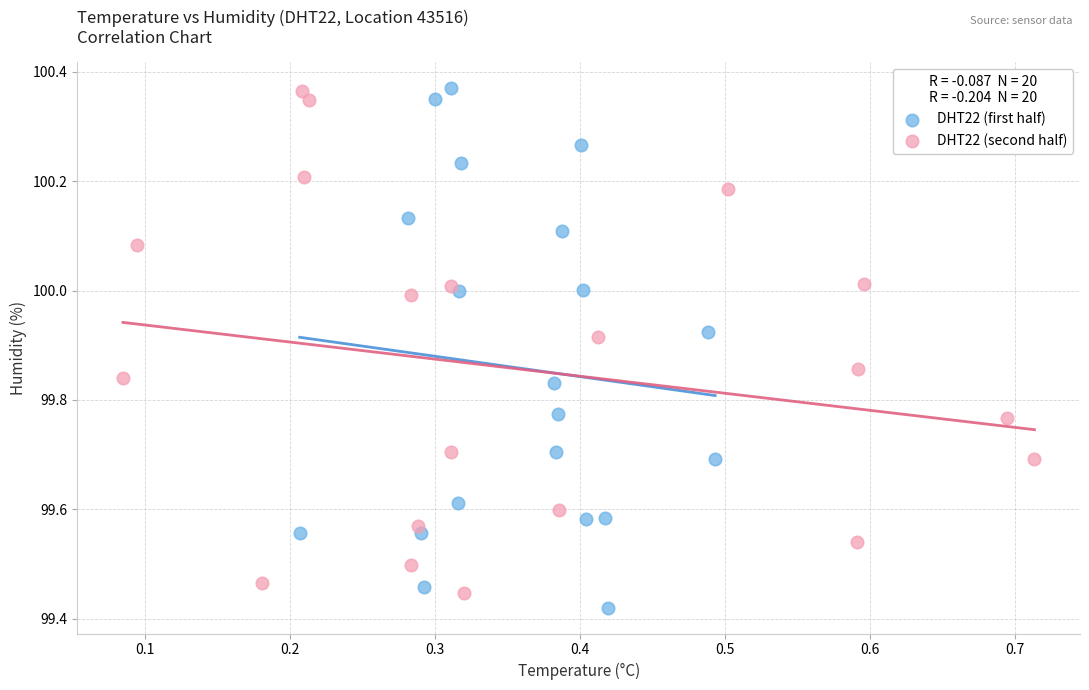

What are all the series names shown in the legend?

DHT22 (first half), DHT22 (second half)